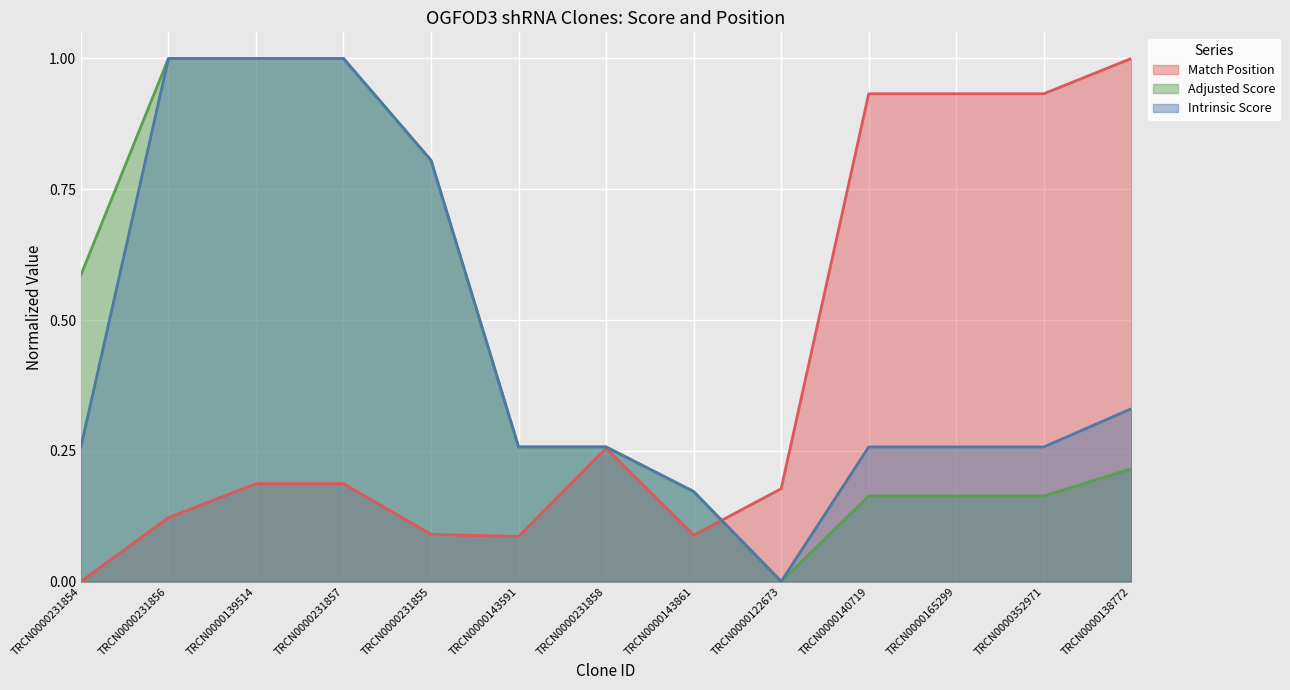

Between TRCN0000231858 and TRCN0000122673, which is larger?

TRCN0000231858